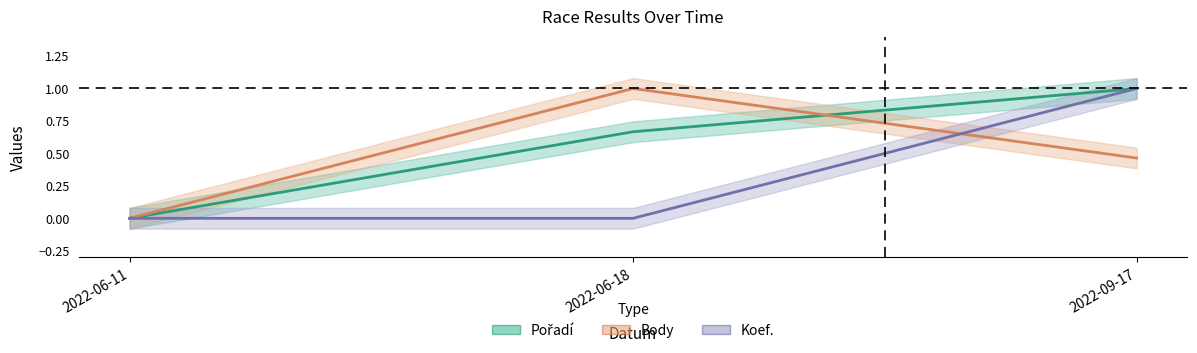

Reading right to left, transcribe all the data shown in this chart.

Pořadí: 1.0	0.7	0.0
Body: 0.5	1.0	0.0
Koef.: 1.0	0.0	0.0